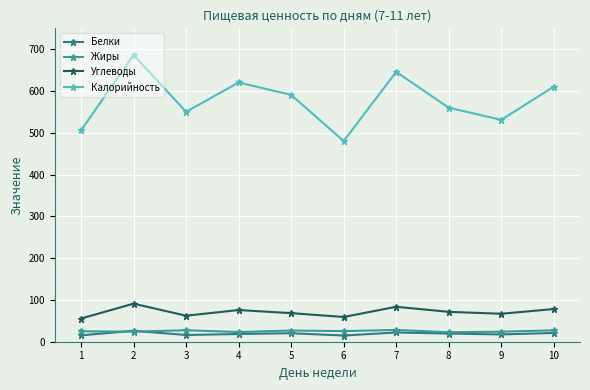

What is the minimum value for Жиры?

22.7